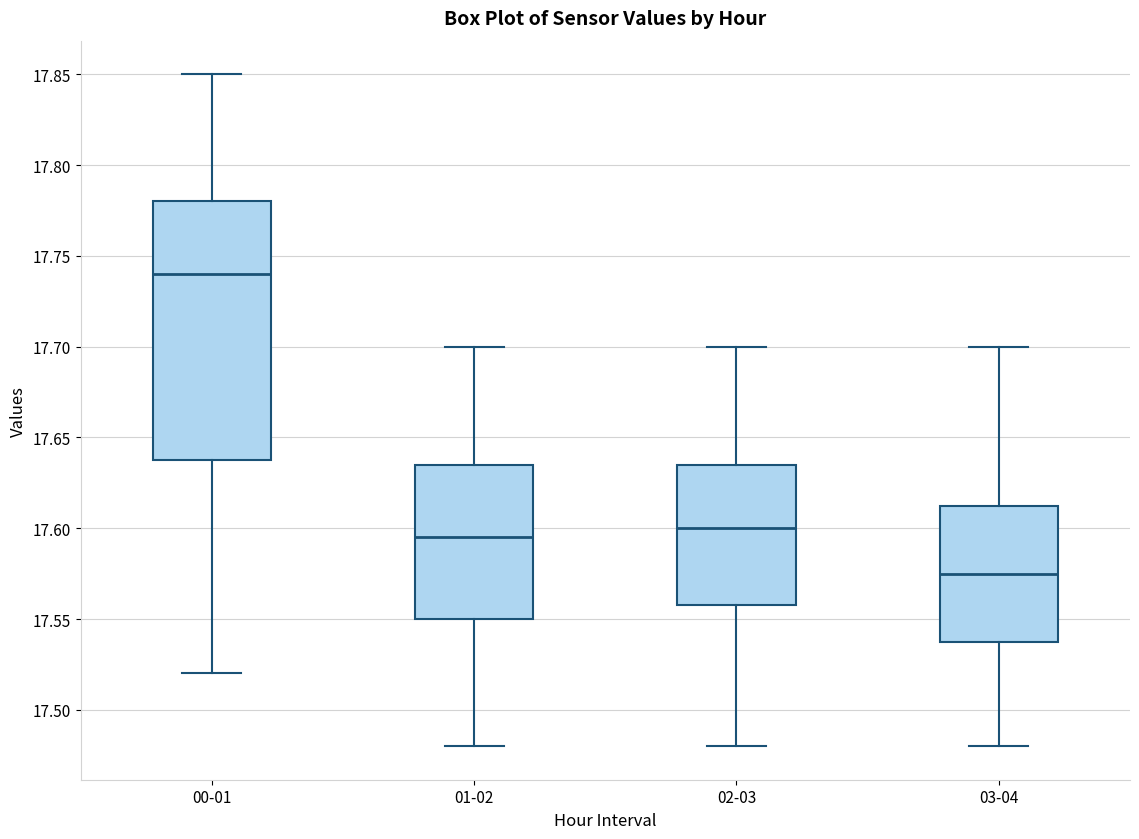

Where does the upper whisker of the box for 01-02 end on the y-axis? The values are not printed on the chart, so give them approximately, as read against the axis.

17.700